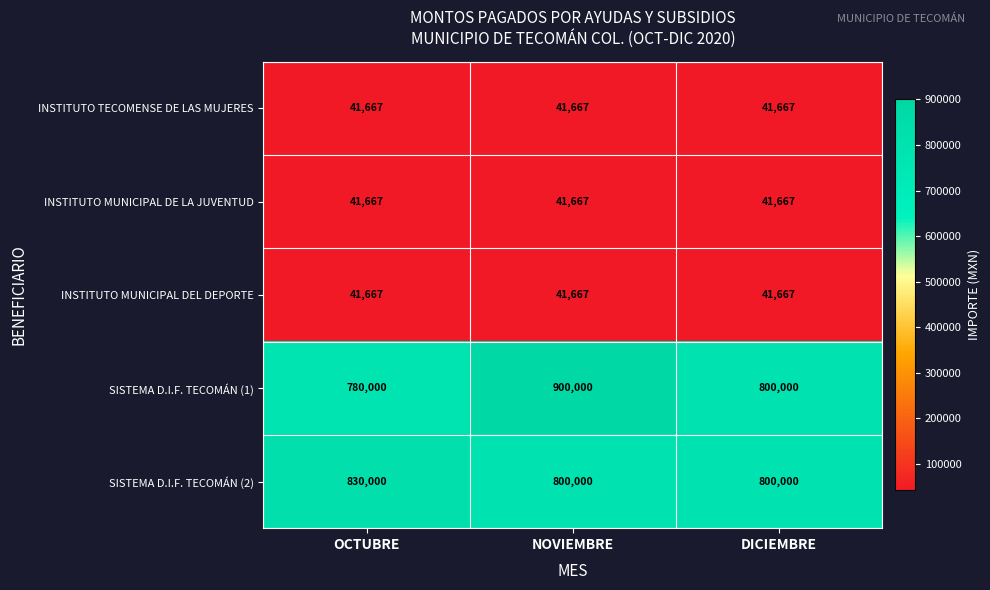

Count the SISTEMA D.I.F. TECOMÁN (1) values in the range 780000 to 900000.

3